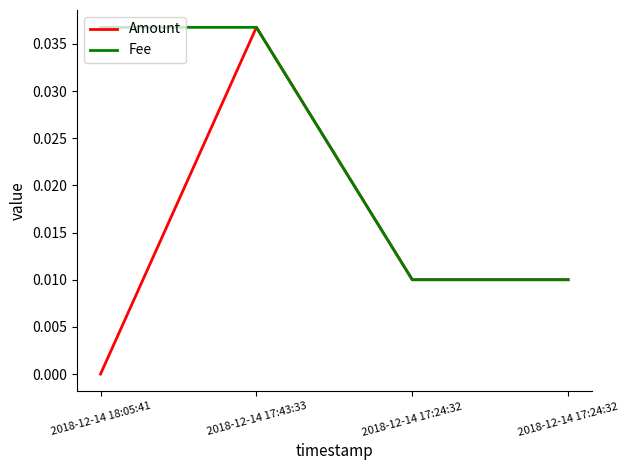

How many lines are shown in the chart?

2